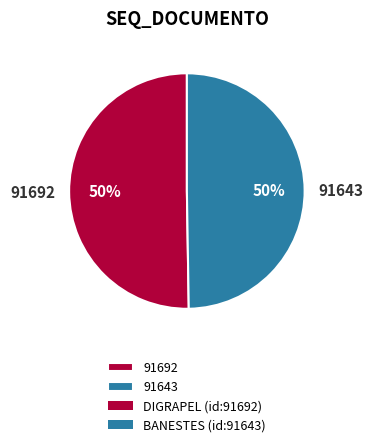

What is the ratio of the value at 91692 to the value at 91643?

1.0